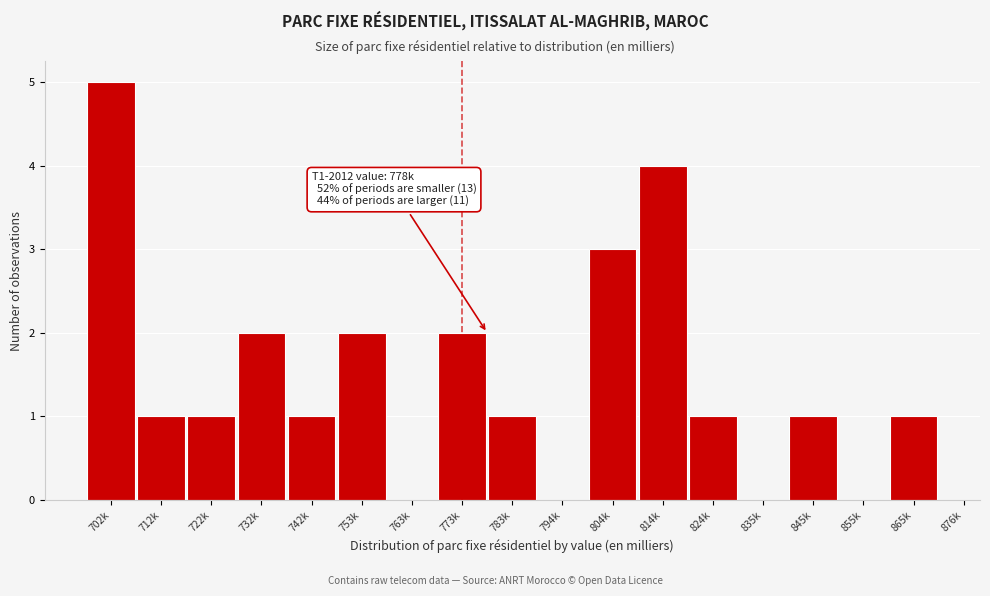

Reading left to right, list all the values displayed in this chart.

702k=5	712k=1	722k=1	732k=2	742k=1	753k=2	763k=0	773k=2	783k=1	794k=0	804k=3	814k=4	824k=1	835k=0	845k=1	855k=0	865k=1